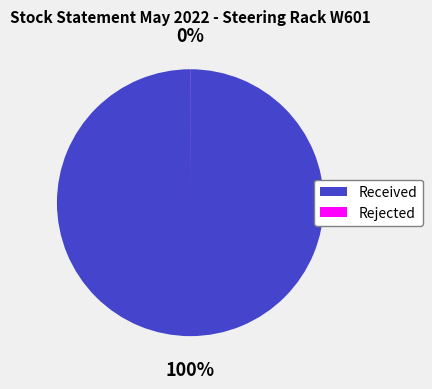

The Received slice represents 100% of the pie. True or false?

True